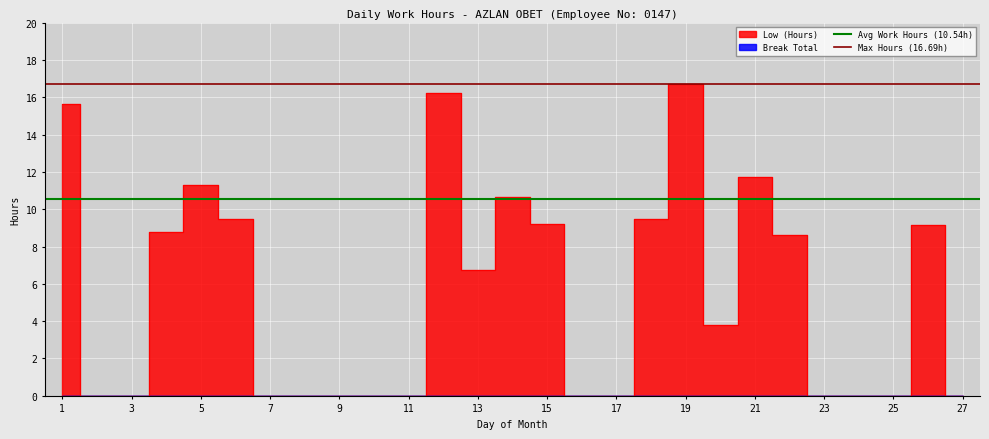

How many lines are shown in the chart?

2